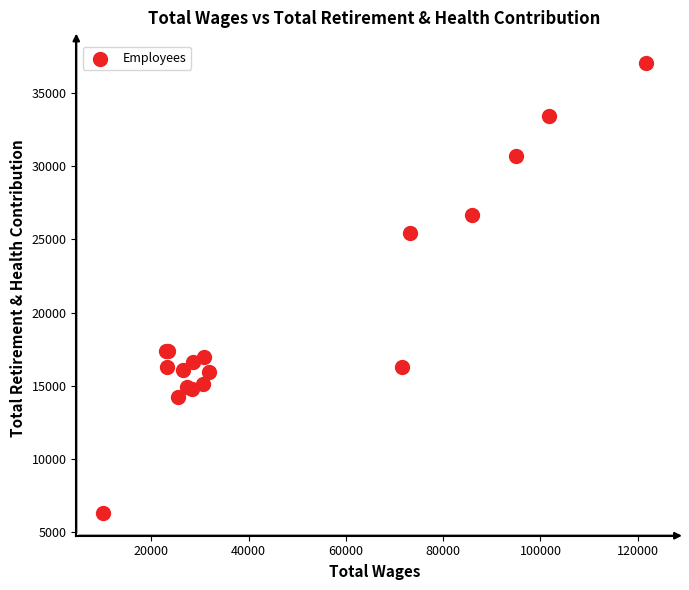

What Y value in the scatter plot is closest to 21664?

25428